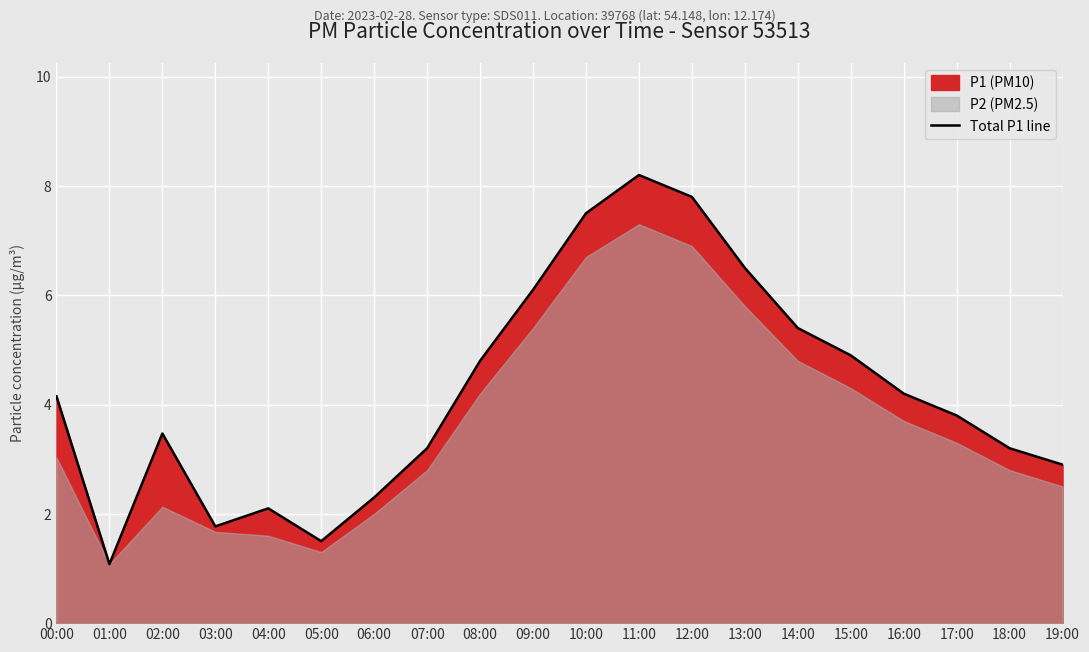

True or false: there are more than 1 points higher than both neighbors.

True